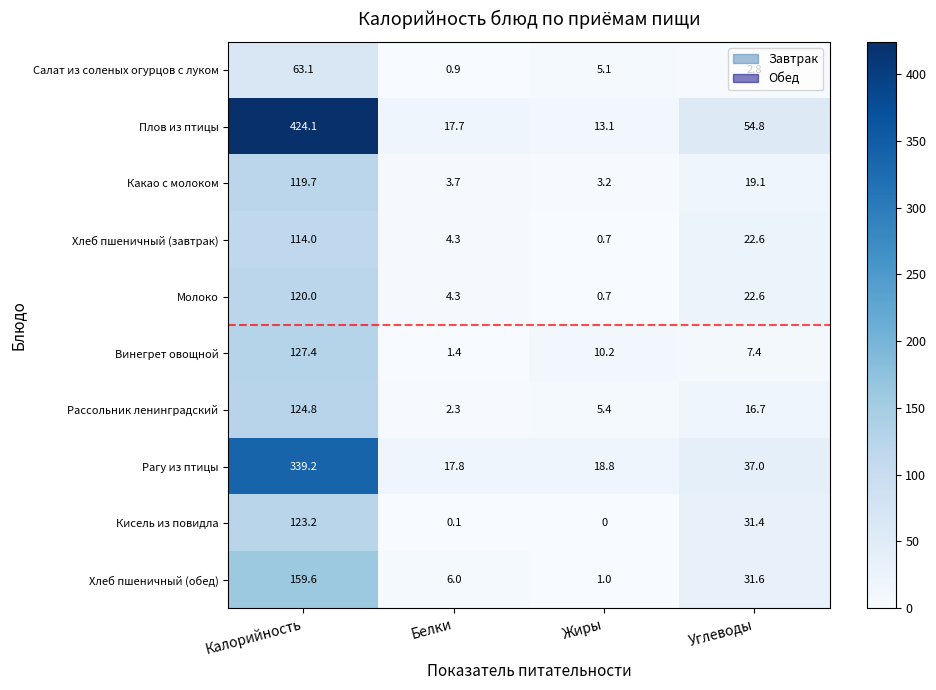

Which series has the widest spread of values?

Плов из птицы